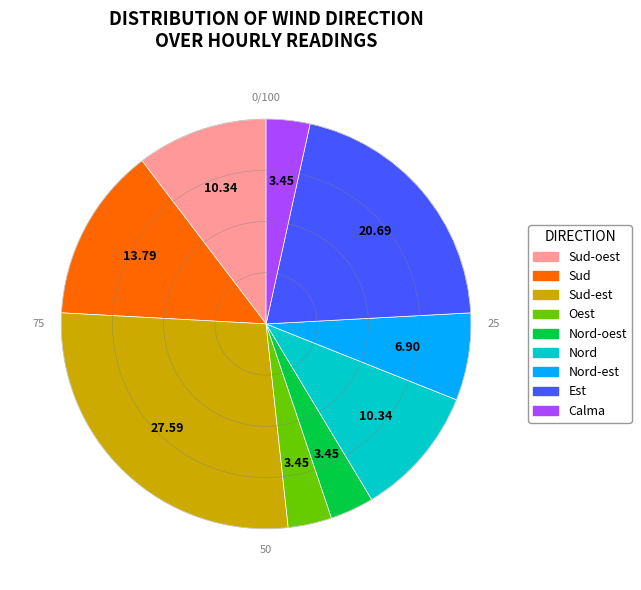

Does any single category account for the majority?

No